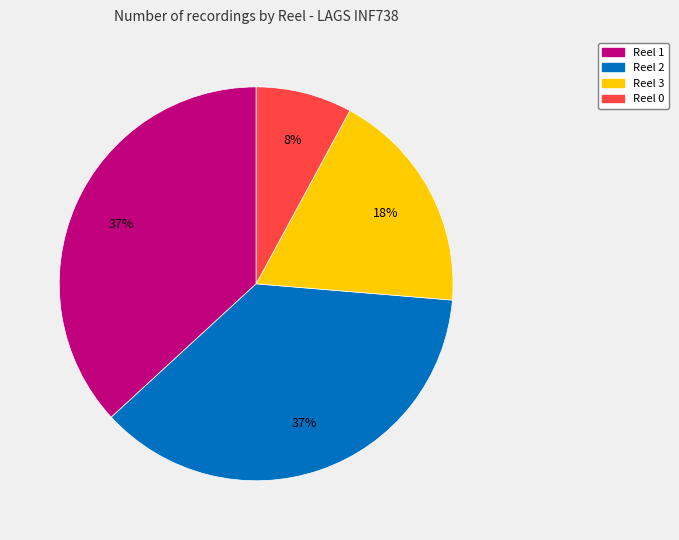

Approximately how many times larger is the value at Reel 2 compared to Reel 1?

1.0